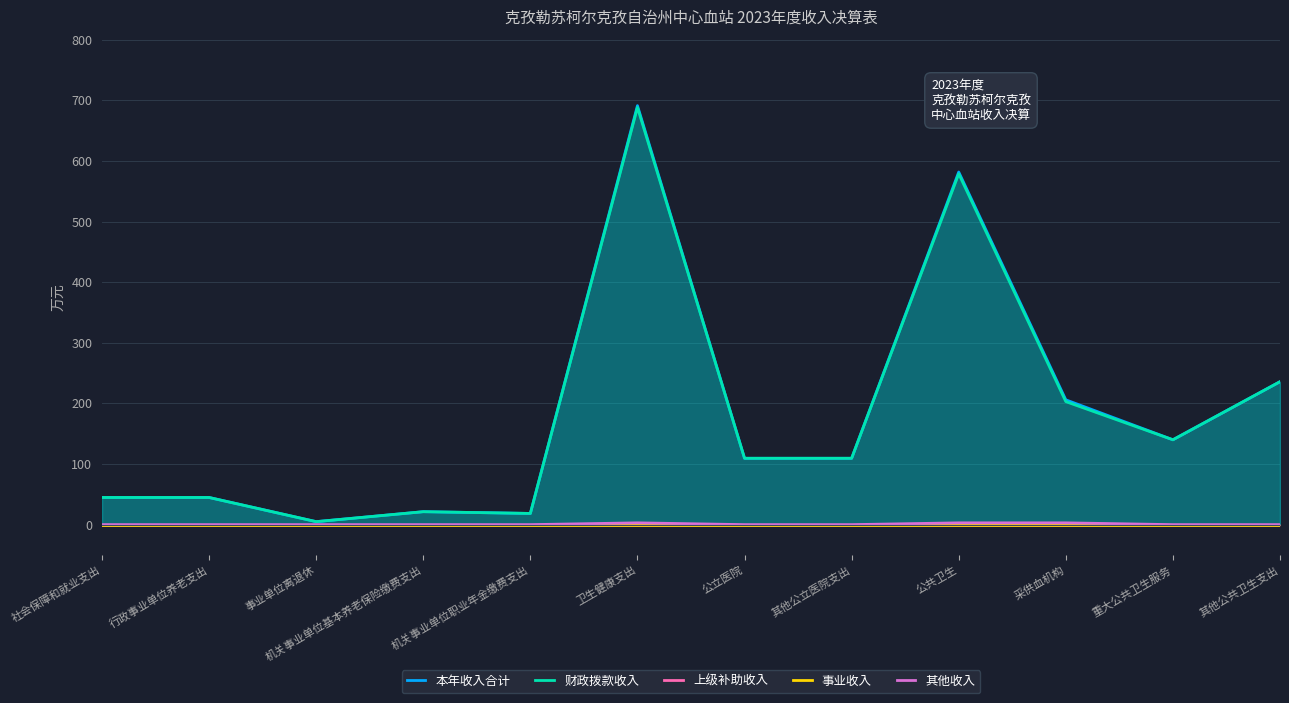

True or false: 上级补助收入 and 事业收入 intersect in this chart.

False